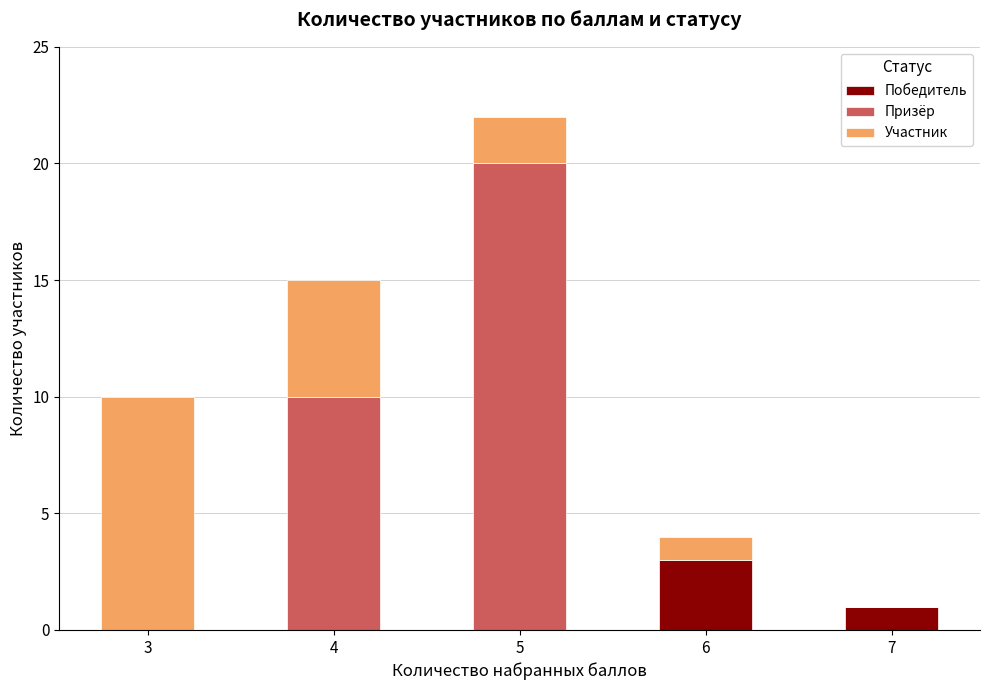

True or false: Победитель has a value of 0 at 3.

True